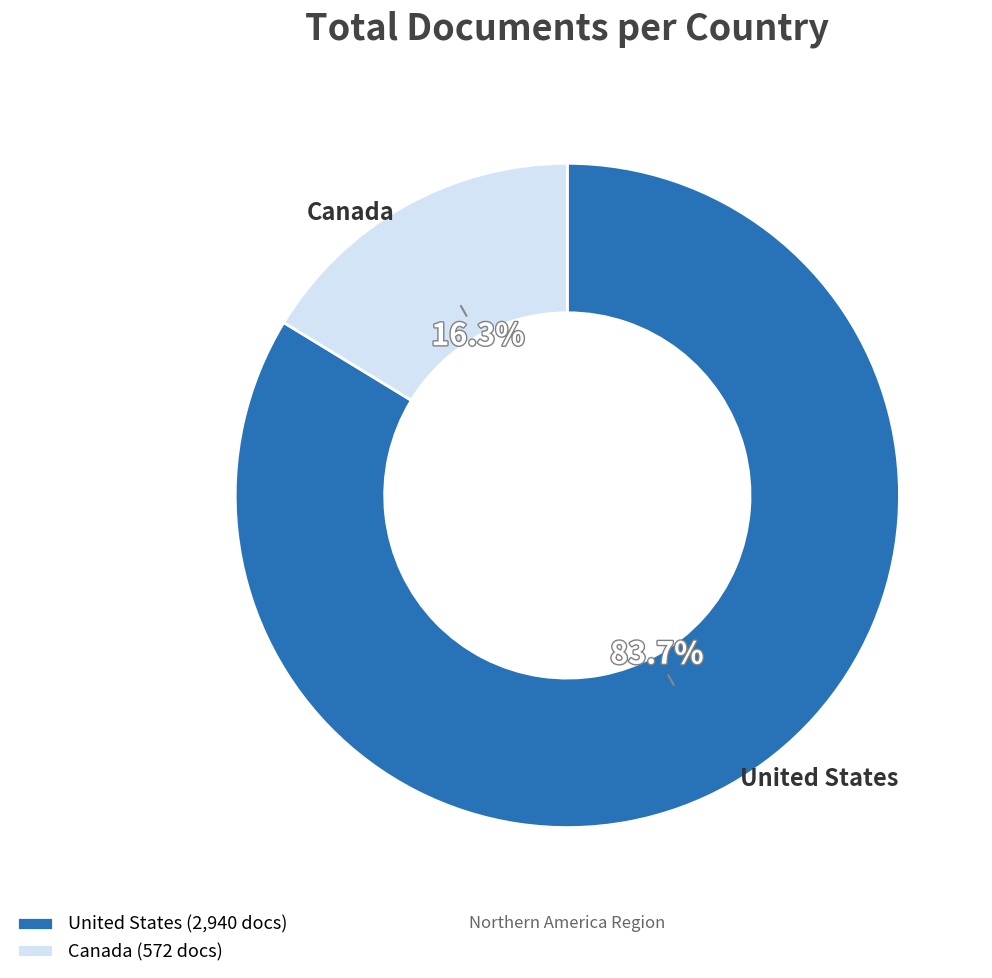

Is the sum of United States and Canada greater than half?

Yes